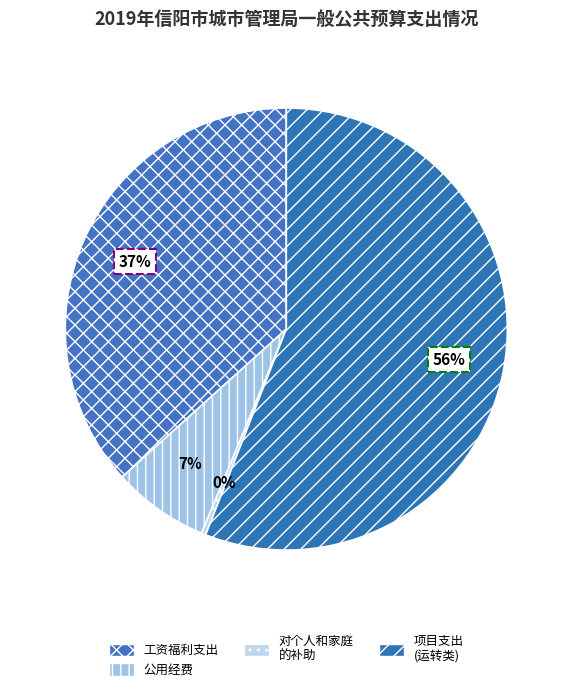

How many slices are in this pie chart?

4